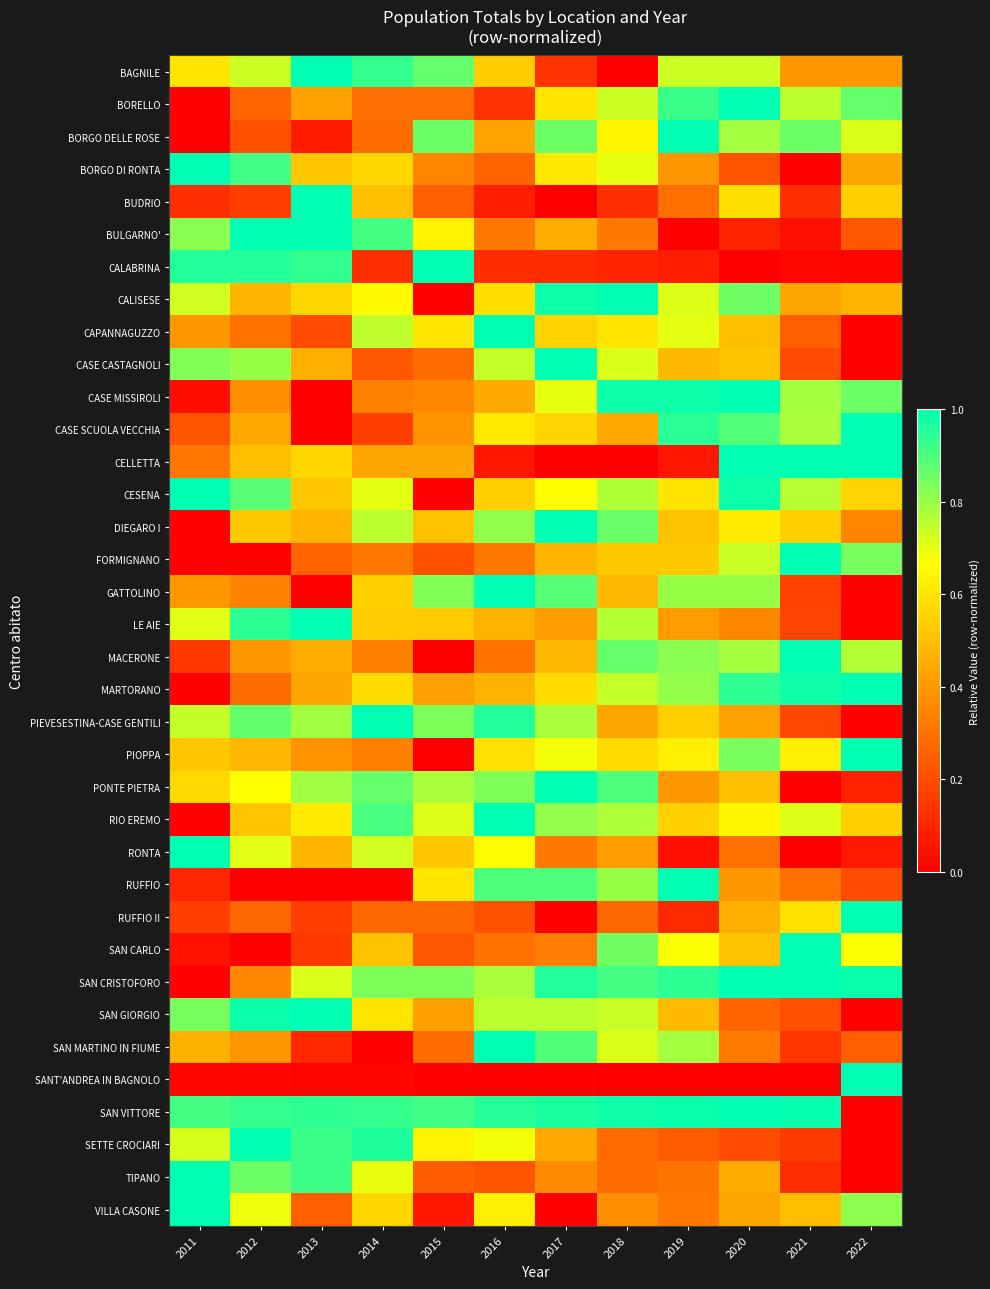

Reading right to left, extract all data points from this chart.

BAGNILE: 2022=0.4	2021=0.4	2020=0.7	2019=0.7	2018=0.0	2017=0.1	2016=0.5	2015=0.9	2014=0.9	2013=1.0	2012=0.7	2011=0.6
BORELLO: 2022=0.9	2021=0.8	2020=1.0	2019=0.9	2018=0.7	2017=0.6	2016=0.1	2015=0.3	2014=0.3	2013=0.4	2012=0.3	2011=0.0
BORGO DELLE ROSE: 2022=0.7	2021=0.9	2020=0.8	2019=1.0	2018=0.6	2017=0.9	2016=0.4	2015=0.9	2014=0.3	2013=0.1	2012=0.2	2011=0.0
BORGO DI RONTA: 2022=0.4	2021=0.0	2020=0.2	2019=0.4	2018=0.7	2017=0.6	2016=0.3	2015=0.3	2014=0.6	2013=0.5	2012=0.9	2011=1.0
BUDRIO: 2022=0.5	2021=0.1	2020=0.6	2019=0.3	2018=0.1	2017=0.0	2016=0.1	2015=0.2	2014=0.5	2013=1.0	2012=0.2	2011=0.1
BULGARNO': 2022=0.2	2021=0.0	2020=0.1	2019=0.0	2018=0.3	2017=0.5	2016=0.3	2015=0.6	2014=0.9	2013=1.0	2012=1.0	2011=0.8
CALABRINA: 2022=0.0	2021=0.0	2020=0.0	2019=0.1	2018=0.1	2017=0.1	2016=0.1	2015=1.0	2014=0.1	2013=0.9	2012=1.0	2011=1.0
CALISESE: 2022=0.5	2021=0.4	2020=0.9	2019=0.7	2018=1.0	2017=1.0	2016=0.6	2015=0.0	2014=0.7	2013=0.6	2012=0.5	2011=0.7
CAPANNAGUZZO: 2022=0.0	2021=0.2	2020=0.5	2019=0.7	2018=0.6	2017=0.6	2016=1.0	2015=0.6	2014=0.8	2013=0.2	2012=0.3	2011=0.4
CASE CASTAGNOLI: 2022=0.0	2021=0.2	2020=0.5	2019=0.5	2018=0.7	2017=1.0	2016=0.7	2015=0.3	2014=0.2	2013=0.5	2012=0.8	2011=0.8
CASE MISSIROLI: 2022=0.9	2021=0.8	2020=1.0	2019=1.0	2018=1.0	2017=0.7	2016=0.4	2015=0.4	2014=0.3	2013=0.0	2012=0.4	2011=0.0
CASE SCUOLA VECCHIA: 2022=1.0	2021=0.8	2020=0.9	2019=0.9	2018=0.4	2017=0.6	2016=0.6	2015=0.4	2014=0.2	2013=0.0	2012=0.4	2011=0.2
CELLETTA: 2022=1.0	2021=1.0	2020=1.0	2019=0.1	2018=0.0	2017=0.0	2016=0.1	2015=0.4	2014=0.4	2013=0.6	2012=0.5	2011=0.3
CESENA: 2022=0.6	2021=0.8	2020=1.0	2019=0.6	2018=0.8	2017=0.7	2016=0.5	2015=0.0	2014=0.7	2013=0.5	2012=0.9	2011=1.0
DIEGARO I: 2022=0.4	2021=0.5	2020=0.6	2019=0.5	2018=0.9	2017=1.0	2016=0.8	2015=0.5	2014=0.8	2013=0.5	2012=0.5	2011=0.0
FORMIGNANO: 2022=0.8	2021=1.0	2020=0.7	2019=0.5	2018=0.5	2017=0.5	2016=0.3	2015=0.2	2014=0.3	2013=0.3	2012=0.0	2011=0.0
GATTOLINO: 2022=0.0	2021=0.2	2020=0.8	2019=0.8	2018=0.5	2017=0.9	2016=1.0	2015=0.8	2014=0.5	2013=0.0	2012=0.3	2011=0.4
LE AIE: 2022=0.0	2021=0.2	2020=0.4	2019=0.4	2018=0.8	2017=0.4	2016=0.5	2015=0.5	2014=0.5	2013=1.0	2012=0.9	2011=0.7
MACERONE: 2022=0.8	2021=1.0	2020=0.8	2019=0.8	2018=0.9	2017=0.5	2016=0.3	2015=0.0	2014=0.3	2013=0.5	2012=0.4	2011=0.1
MARTORANO: 2022=1.0	2021=1.0	2020=0.9	2019=0.8	2018=0.7	2017=0.6	2016=0.5	2015=0.4	2014=0.6	2013=0.4	2012=0.3	2011=0.0
PIEVESESTINA-CASE GENTILI: 2022=0.0	2021=0.2	2020=0.4	2019=0.5	2018=0.4	2017=0.8	2016=1.0	2015=0.8	2014=1.0	2013=0.8	2012=0.9	2011=0.7
PIOPPA: 2022=1.0	2021=0.6	2020=0.8	2019=0.6	2018=0.6	2017=0.7	2016=0.6	2015=0.0	2014=0.3	2013=0.4	2012=0.5	2011=0.5
PONTE PIETRA: 2022=0.1	2021=0.0	2020=0.5	2019=0.4	2018=0.9	2017=1.0	2016=0.8	2015=0.8	2014=0.9	2013=0.8	2012=0.7	2011=0.6
RIO EREMO: 2022=0.5	2021=0.7	2020=0.6	2019=0.5	2018=0.8	2017=0.8	2016=1.0	2015=0.7	2014=0.9	2013=0.6	2012=0.5	2011=0.0
RONTA: 2022=0.1	2021=0.0	2020=0.3	2019=0.0	2018=0.4	2017=0.3	2016=0.7	2015=0.5	2014=0.7	2013=0.5	2012=0.7	2011=1.0
RUFFIO: 2022=0.2	2021=0.3	2020=0.4	2019=1.0	2018=0.8	2017=0.9	2016=0.9	2015=0.6	2014=0.0	2013=0.0	2012=0.0	2011=0.1
RUFFIO II: 2022=1.0	2021=0.6	2020=0.5	2019=0.1	2018=0.3	2017=0.0	2016=0.2	2015=0.3	2014=0.3	2013=0.2	2012=0.3	2011=0.2
SAN CARLO: 2022=0.7	2021=1.0	2020=0.5	2019=0.7	2018=0.9	2017=0.3	2016=0.3	2015=0.2	2014=0.5	2013=0.1	2012=0.0	2011=0.0
SAN CRISTOFORO: 2022=1.0	2021=1.0	2020=1.0	2019=0.9	2018=0.9	2017=1.0	2016=0.8	2015=0.8	2014=0.8	2013=0.7	2012=0.4	2011=0.0
SAN GIORGIO: 2022=0.0	2021=0.2	2020=0.3	2019=0.5	2018=0.7	2017=0.8	2016=0.8	2015=0.4	2014=0.6	2013=1.0	2012=1.0	2011=0.8
SAN MARTINO IN FIUME: 2022=0.2	2021=0.1	2020=0.3	2019=0.8	2018=0.7	2017=0.9	2016=1.0	2015=0.3	2014=0.0	2013=0.1	2012=0.4	2011=0.5
SANT'ANDREA IN BAGNOLO: 2022=1.0	2021=0.0	2020=0.0	2019=0.0	2018=0.0	2017=0.0	2016=0.0	2015=0.0	2014=0.0	2013=0.0	2012=0.0	2011=0.0
SAN VITTORE: 2022=0.0	2021=1.0	2020=1.0	2019=1.0	2018=1.0	2017=1.0	2016=0.9	2015=0.9	2014=0.9	2013=0.9	2012=0.9	2011=0.9
SETTE CROCIARI: 2022=0.0	2021=0.2	2020=0.2	2019=0.2	2018=0.3	2017=0.4	2016=0.7	2015=0.6	2014=1.0	2013=0.9	2012=1.0	2011=0.7
TIPANO: 2022=0.0	2021=0.1	2020=0.4	2019=0.3	2018=0.3	2017=0.4	2016=0.2	2015=0.2	2014=0.7	2013=0.9	2012=0.9	2011=1.0
VILLA CASONE: 2022=0.8	2021=0.5	2020=0.4	2019=0.3	2018=0.4	2017=0.0	2016=0.6	2015=0.1	2014=0.6	2013=0.2	2012=0.7	2011=1.0